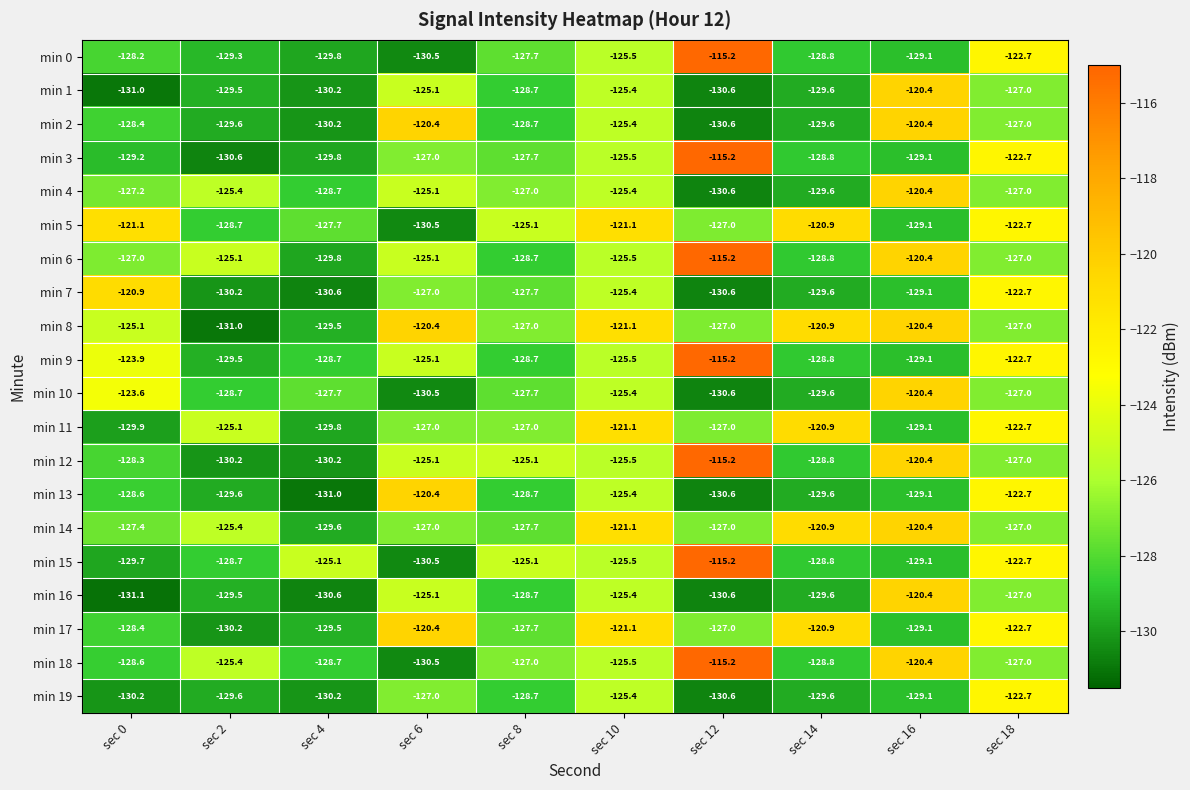

Is it true that min 17 equals -191.7 at sec 2?

False